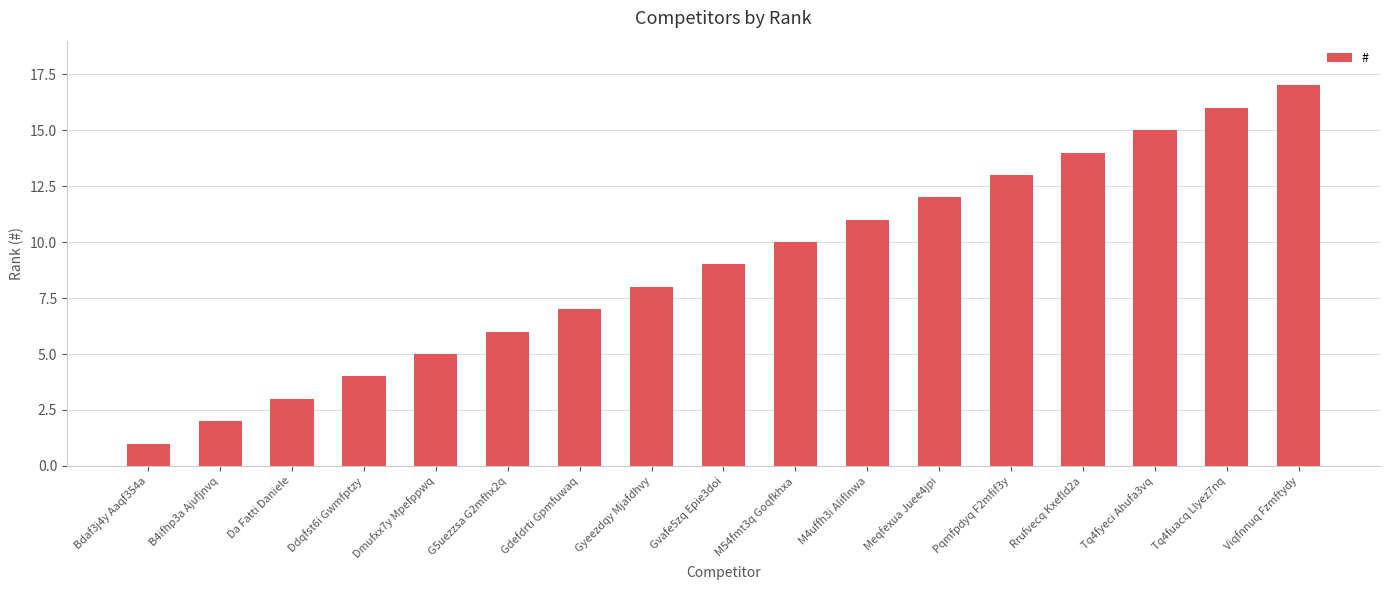

Rank the categories by value from lowest to highest.

Bdaf3j4y Aaqf354a, B4ifhp3a Ajufjnvq, Da Fatti Daniele, Ddqfst6i Gwmfptzy, Dmufxx7y Mpefppwq, G5uezzsa G2mfhx2q, Gdefdrti Gpmfuwaq, Gyeezdqy Mjafdhvy, Gvafe5zq Epie3doi, M54fmt3q Goqfkhxa, M4uffh3i Aliflnwa, Meqfexua Juee4jpi, Pqmfpdyq F2mfif3y, Rrufvecq Kxefld2a, Tq4fyeci Ahufa3vq, Tq4fuacq Llyez7nq, Viqfnnuq Fzmftydy